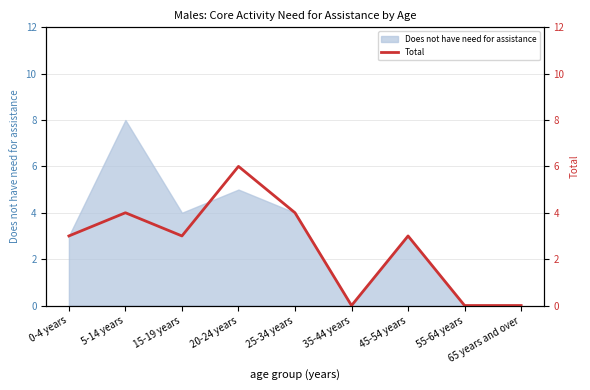

Where does the data first go above 3?

5-14 years